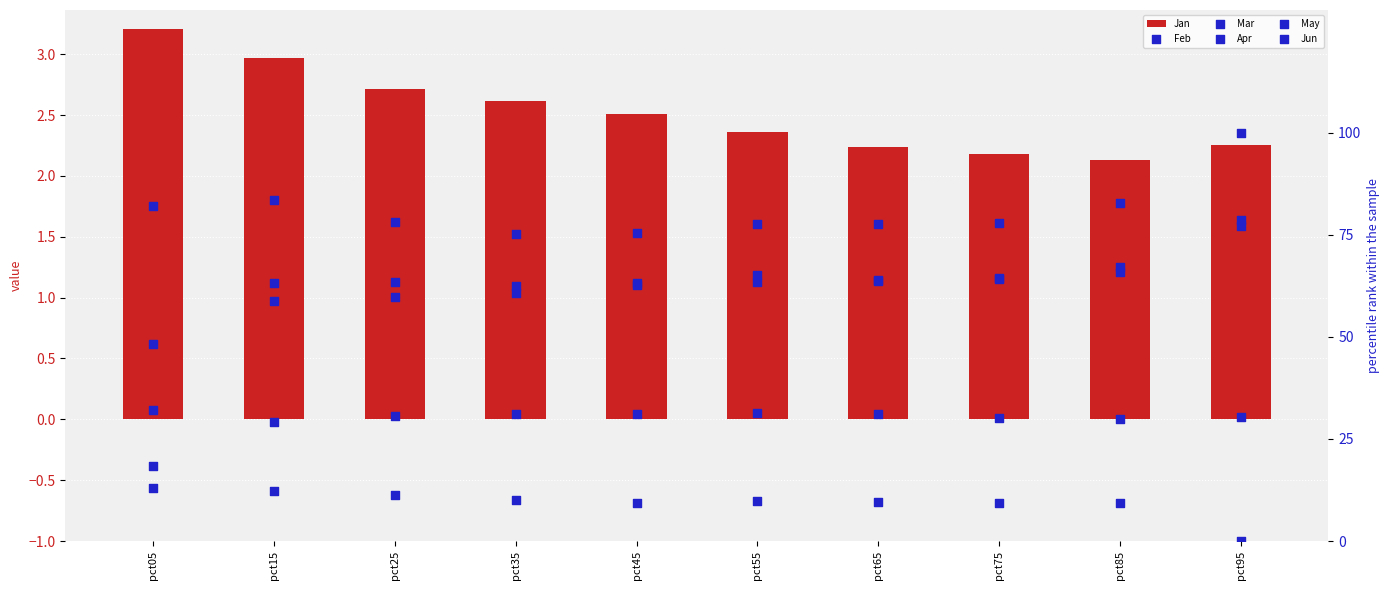

At how many categories does at least one series exceed 10?

10